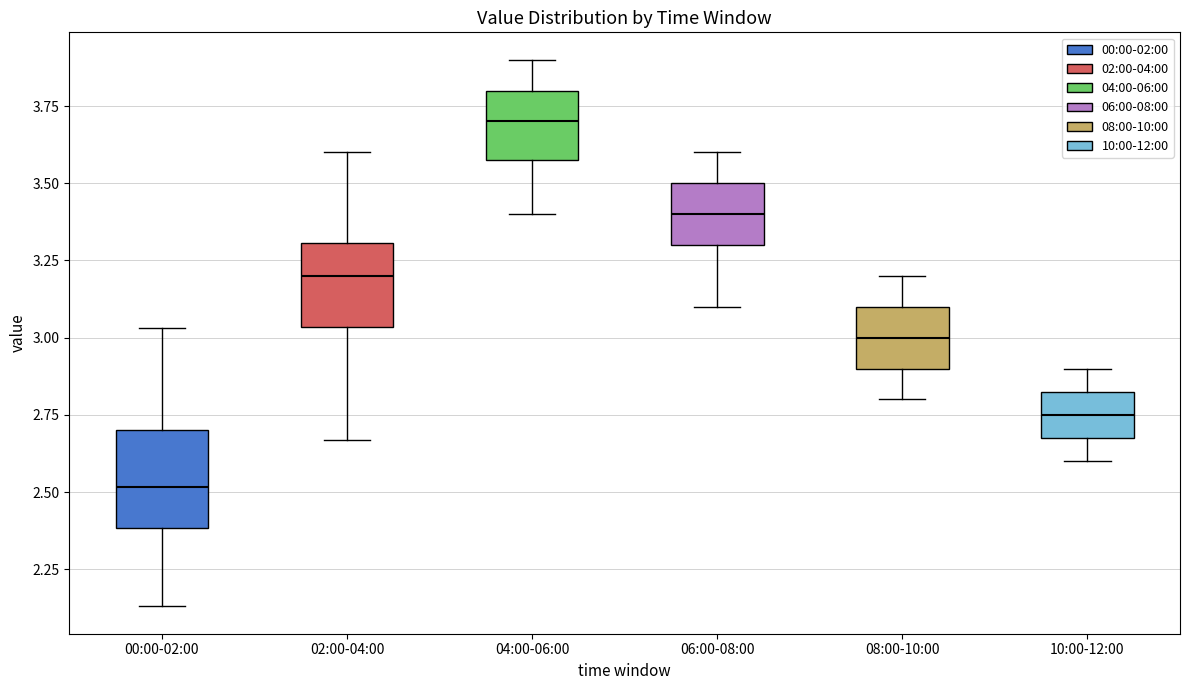

Reading left to right, read every box against the y-axis: the position of its median line, the range the box covers, and the ends of its whiskers. The values are not printed on the chart, so give them approximately, as read against the axis.

00:00-02:00: median 2.50, box 2.40 to 2.70, whiskers 2.15 to 3.05
02:00-04:00: median 3.20, box 3.05 to 3.30, whiskers 2.65 to 3.60
04:00-06:00: median 3.70, box 3.60 to 3.80, whiskers 3.40 to 3.90
06:00-08:00: median 3.40, box 3.30 to 3.50, whiskers 3.10 to 3.60
08:00-10:00: median 3.00, box 2.90 to 3.10, whiskers 2.80 to 3.20
10:00-12:00: median 2.75, box 2.70 to 2.85, whiskers 2.60 to 2.90